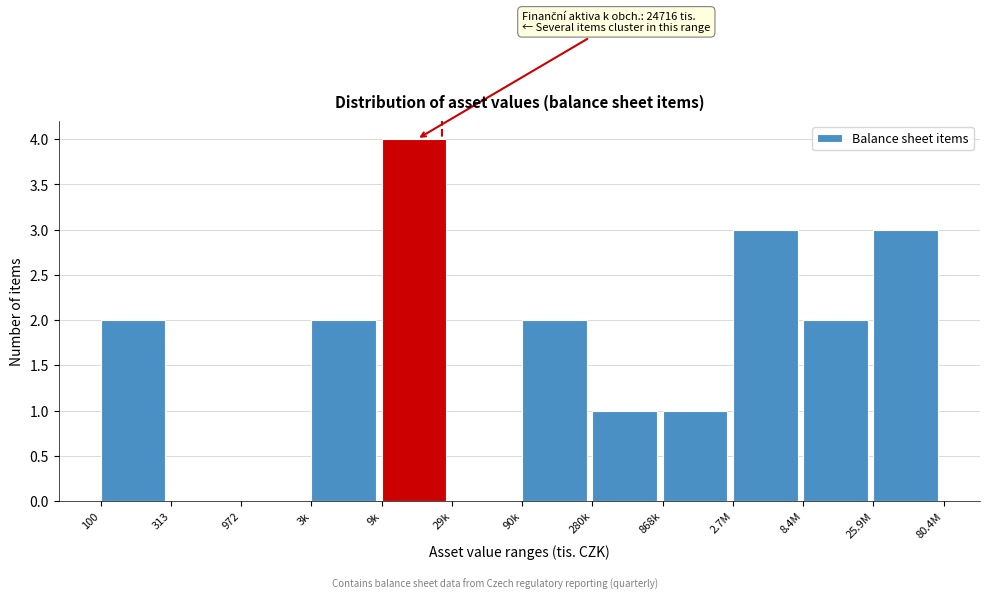

Reading left to right, extract all data points from this chart.

100=2	313=0	972=0	3k=2	9k=4	29k=0	90k=2	280k=1	868k=1	2.7M=3	8.4M=2	25.9M=3